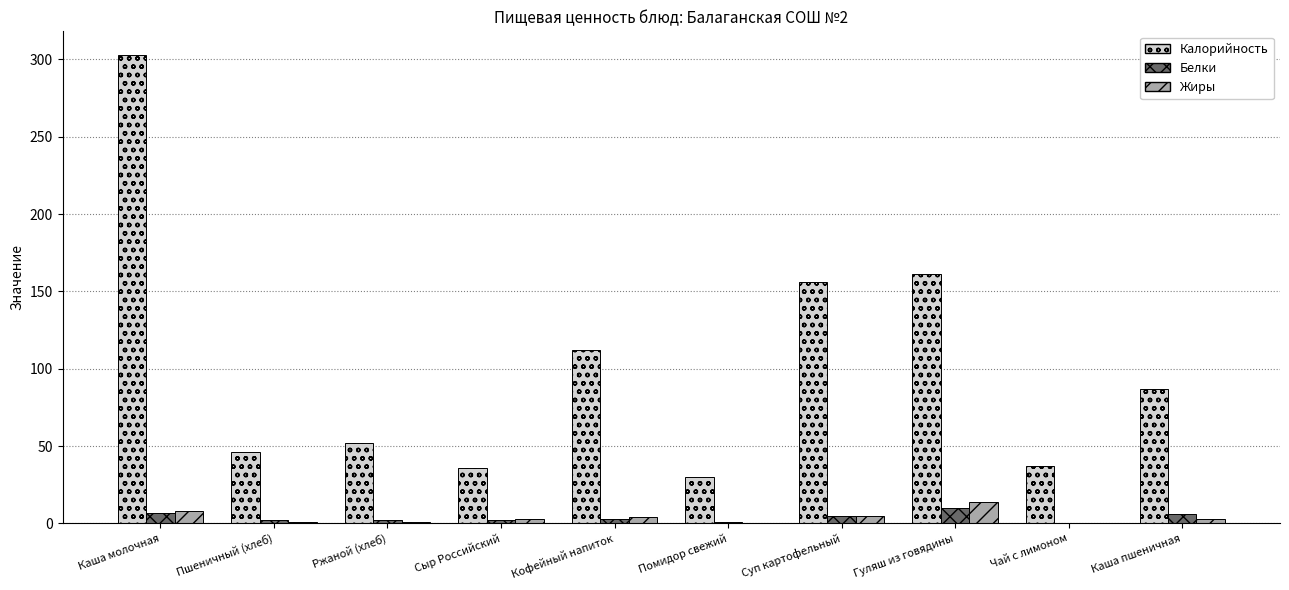

The value of Калорийность at Гуляш из говядины is 228. True or false?

False